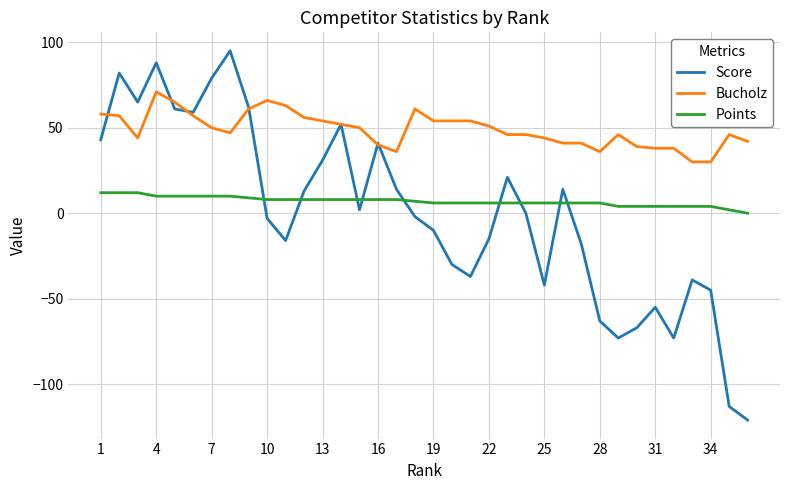

What is the highest value of the Points series?

12